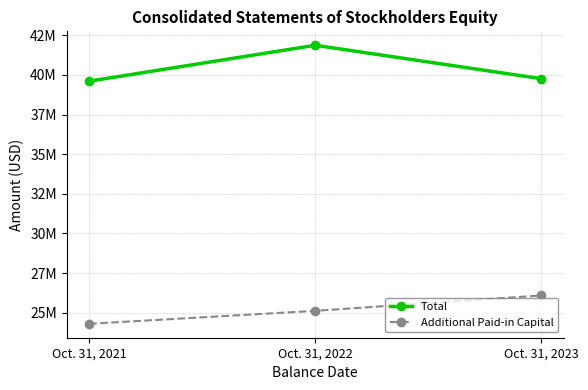

What is the sum of all Total values?

121234000